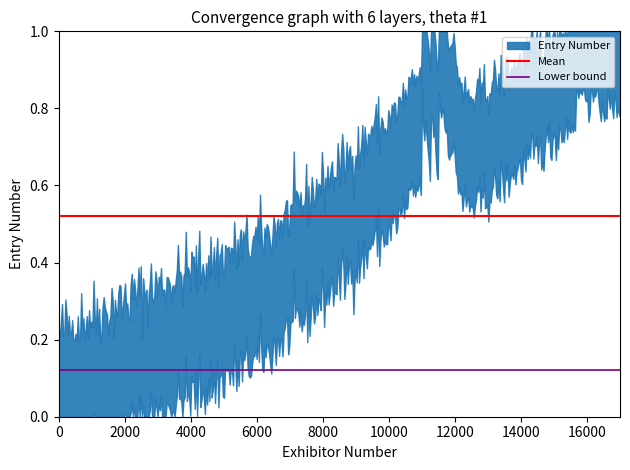

What is the approximate value of Mean at 2000?

0.5